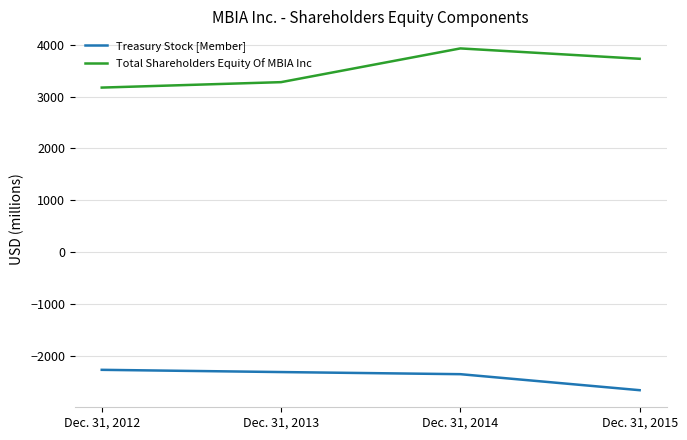

What are all the series names shown in the legend?

Treasury Stock [Member], Total Shareholders Equity Of MBIA Inc